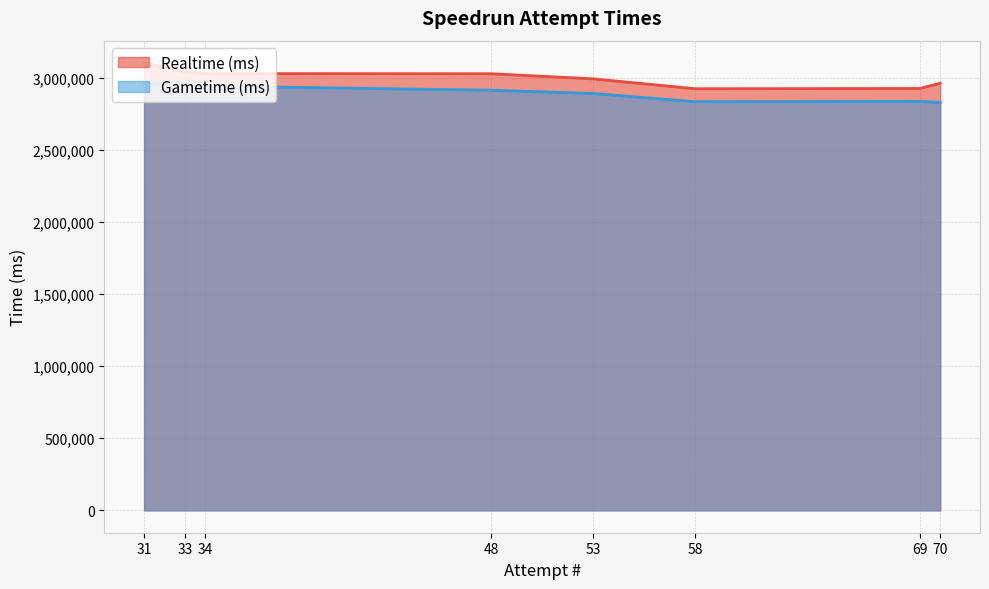

Does the chart have visible grid lines?

Yes